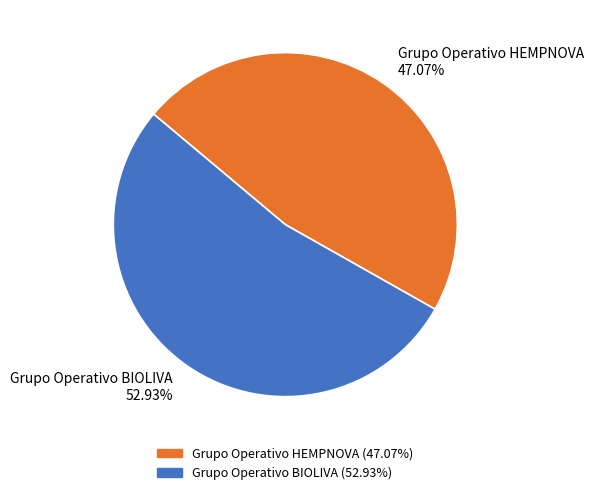

How many slices are in this pie chart?

2